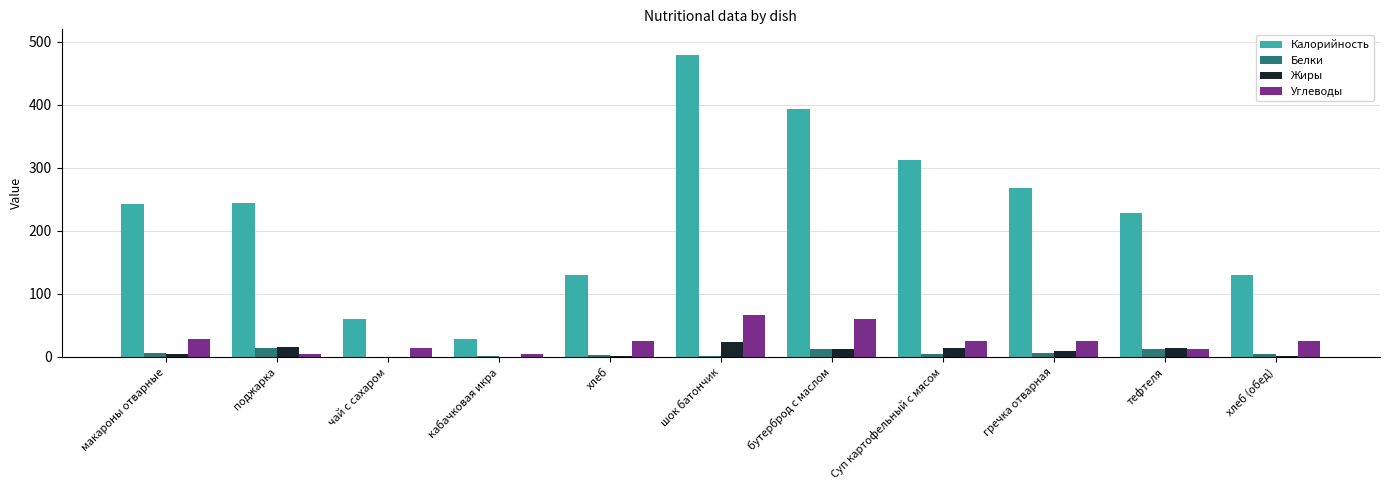

At which category is the sum across all series the highest?

шок батончик